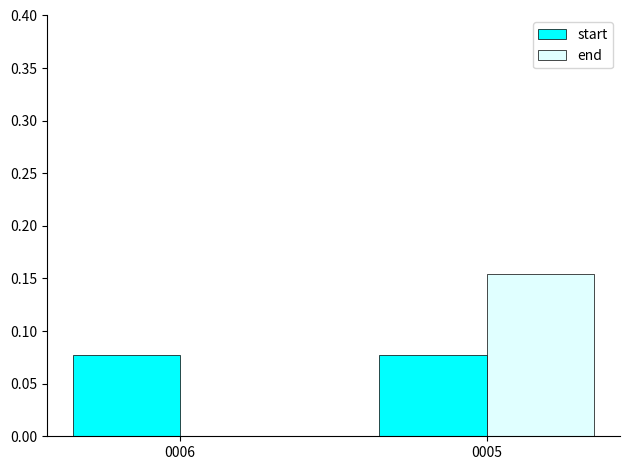

At which category does the chart reach its peak across all series?

0005